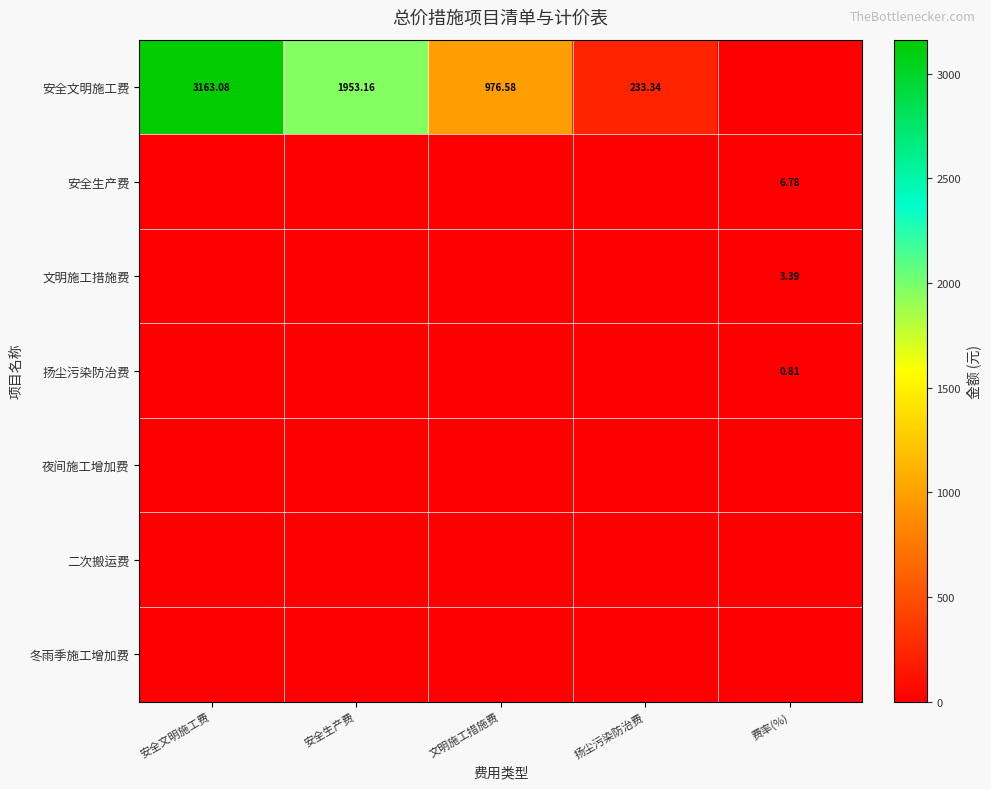

At which category is the sum across all series the highest?

安全文明施工费